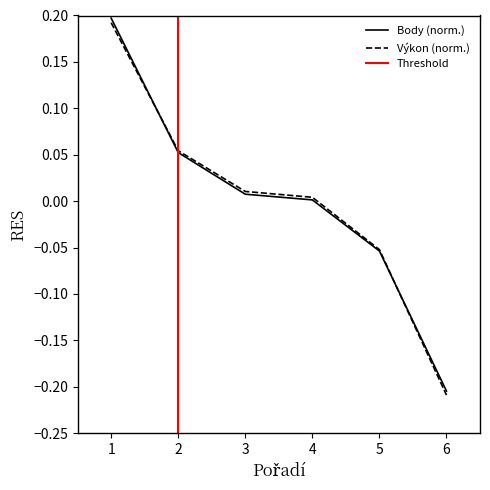

How many values in Výkon are above zero?

4